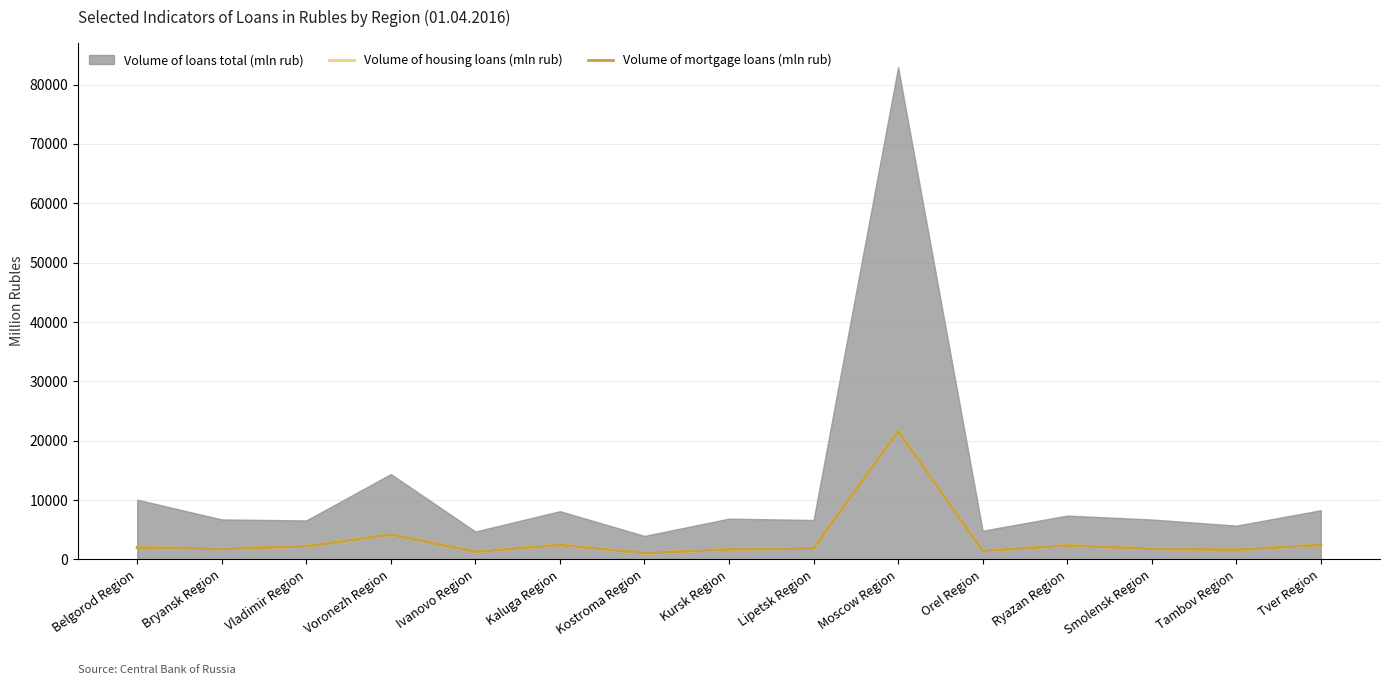

The value of Volume of loans total (mln rub) at Tver Region is 8270. True or false?

True